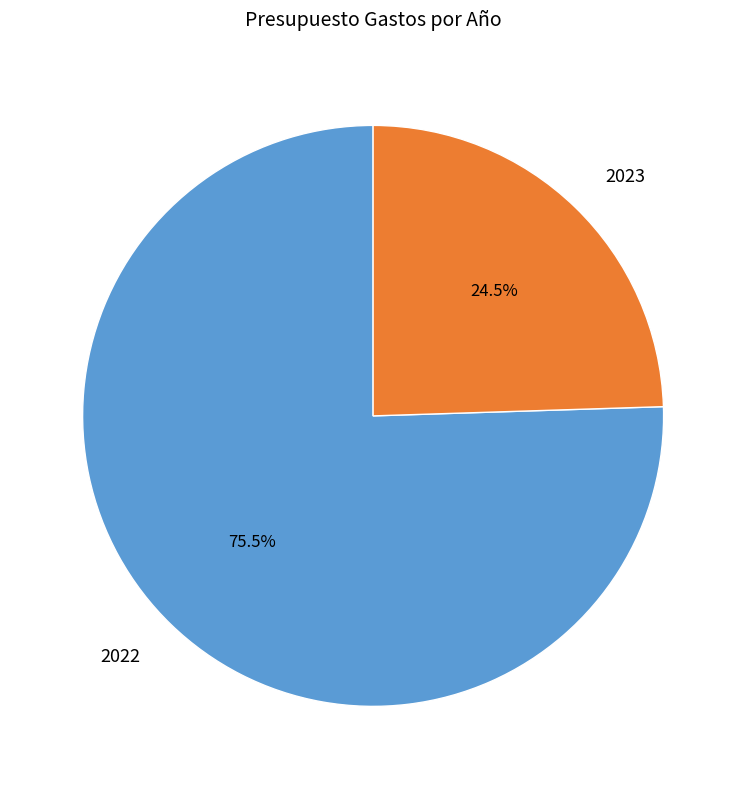

What is the total percentage of 2022 and 2023?

100.0%